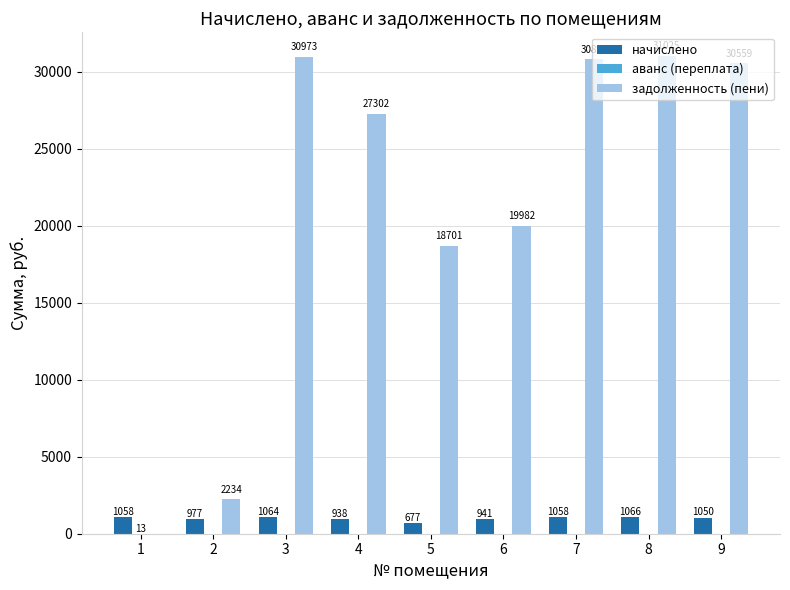

At which category is the sum across all series the highest?

8